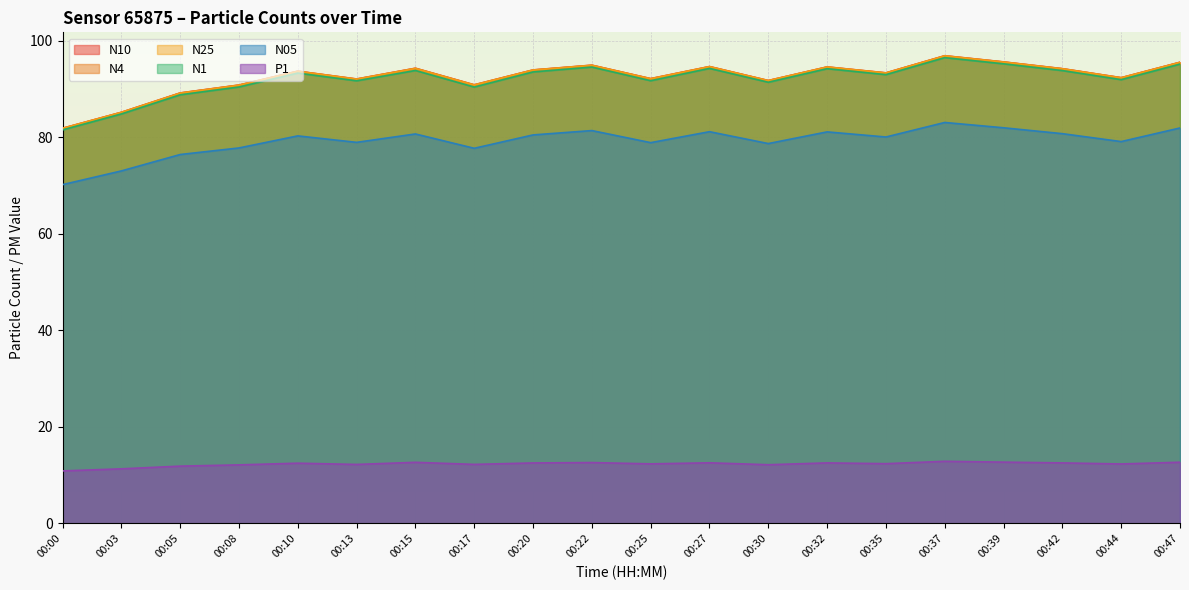

At how many categories does at least one series exceed 48?

20